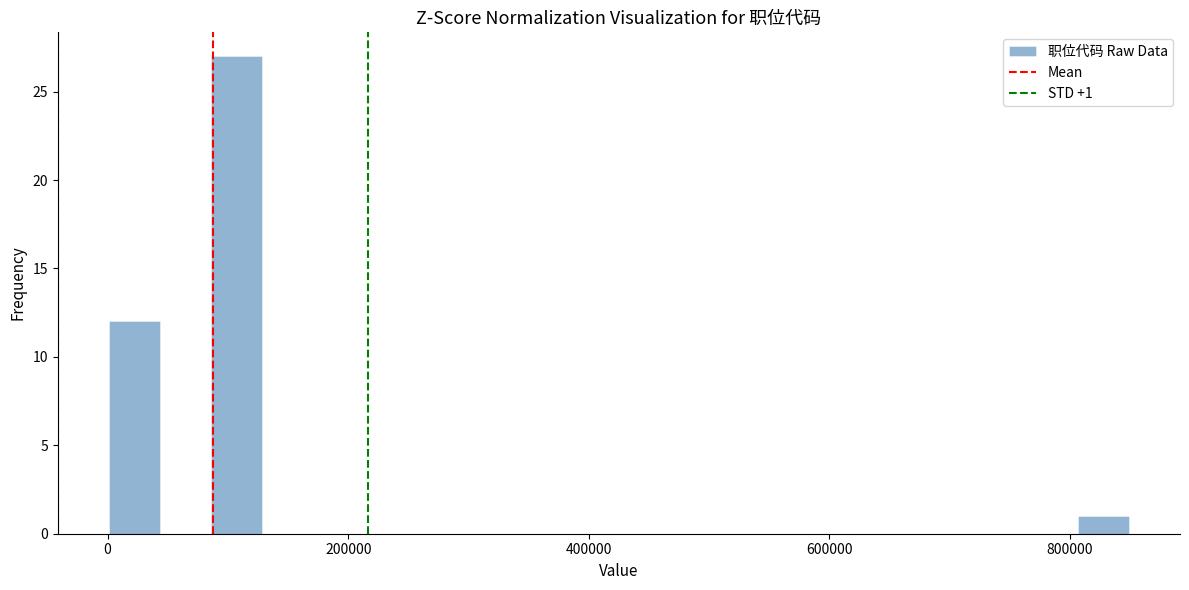

Around what value on the x-axis is the tallest bar? Give the approximate position of its centre, as read against the axis.

100000